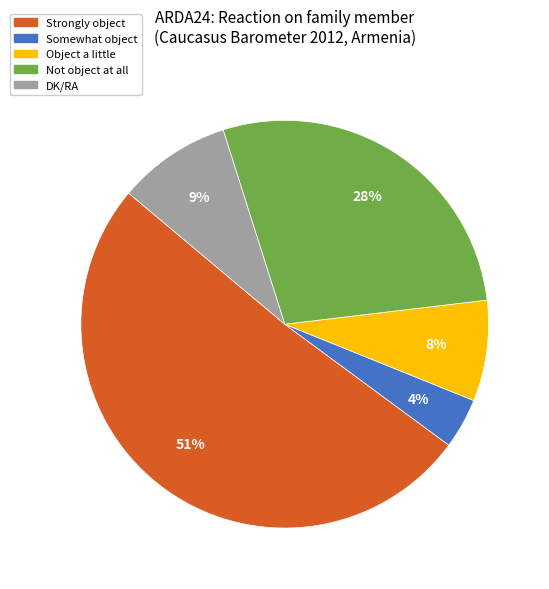

Rank the categories by value from lowest to highest.

Somewhat object, Object a little, DK/RA, Not object at all, Strongly object